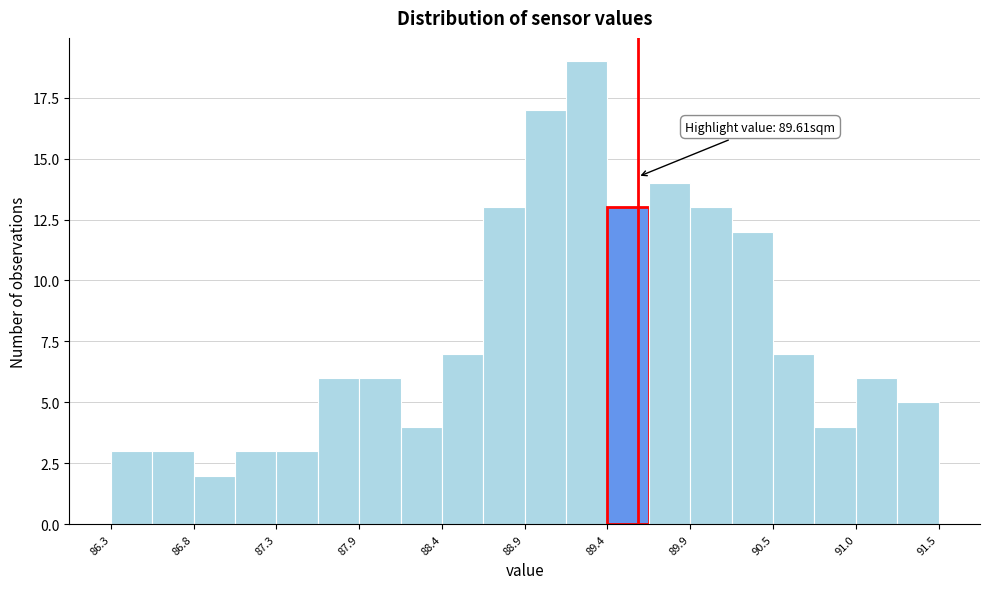

Around what value on the x-axis is the tallest bar? Give the approximate position of its centre, as read against the axis.

89.3